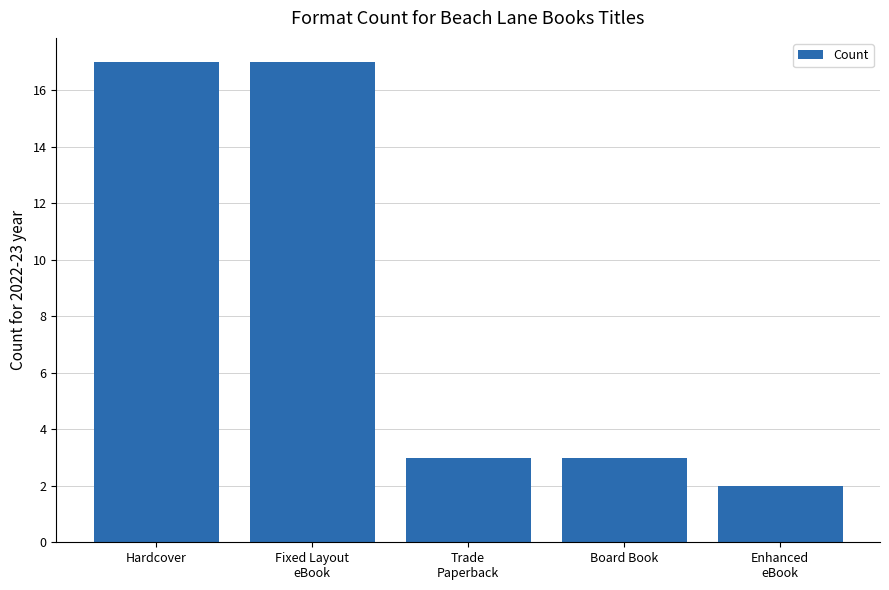

Where does the data first go above 3?

Hardcover